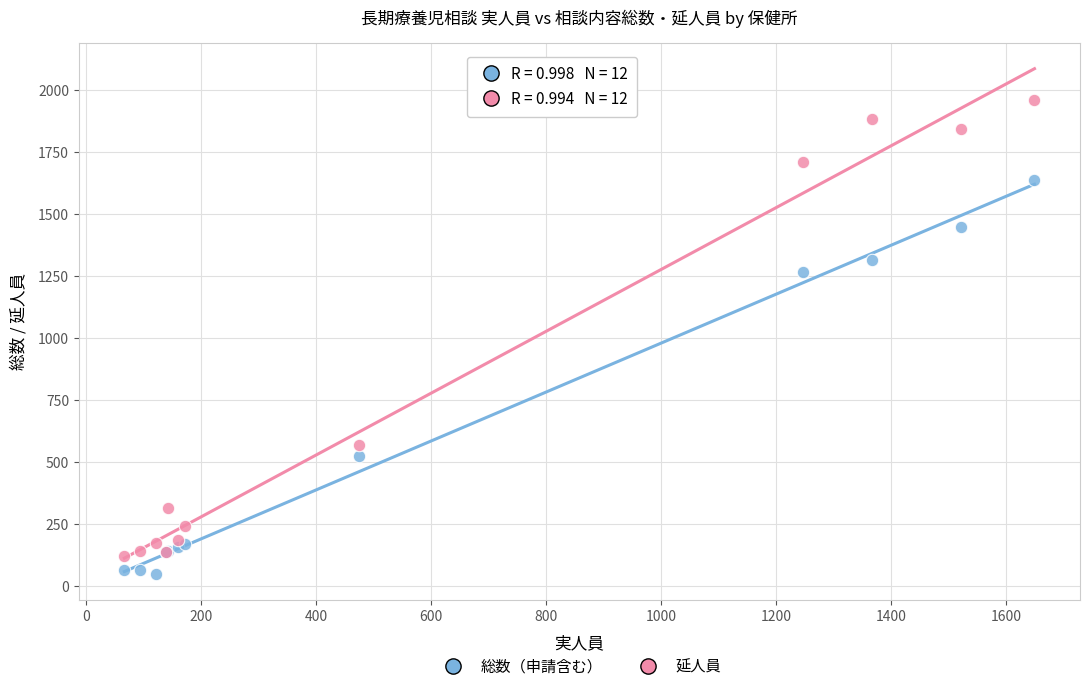

Which series contains the highest Y value?

延人員